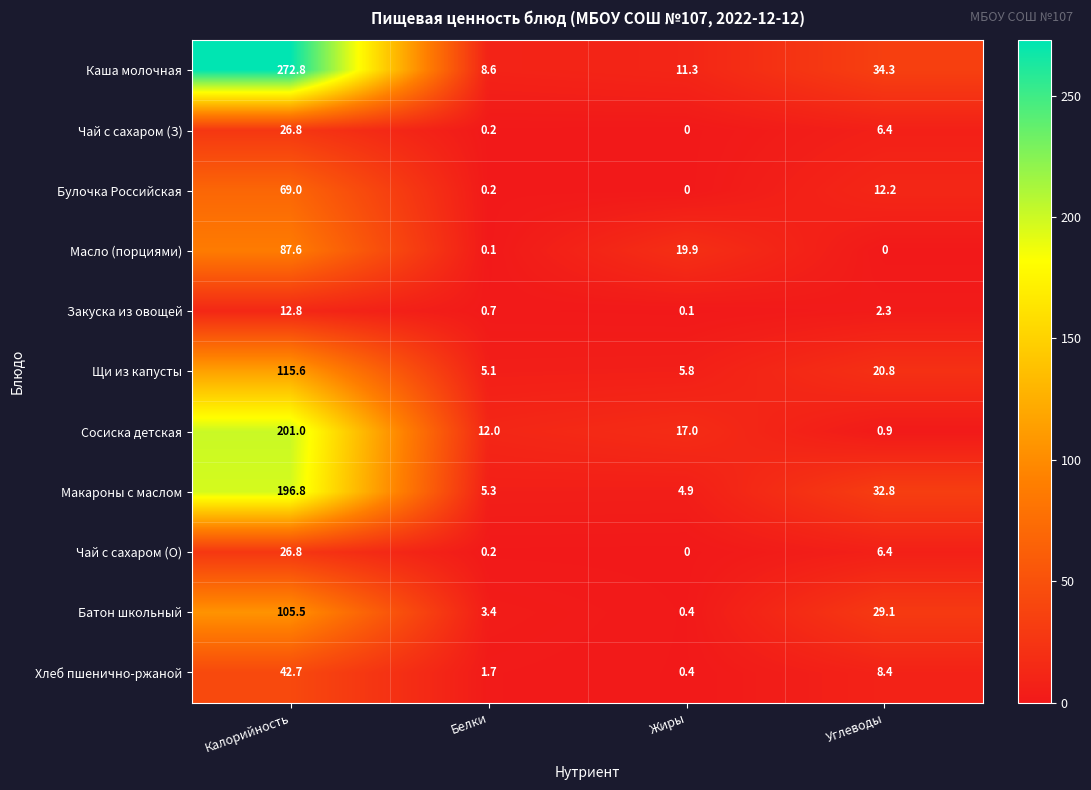

Which category has the highest value across all series?

Калорийность